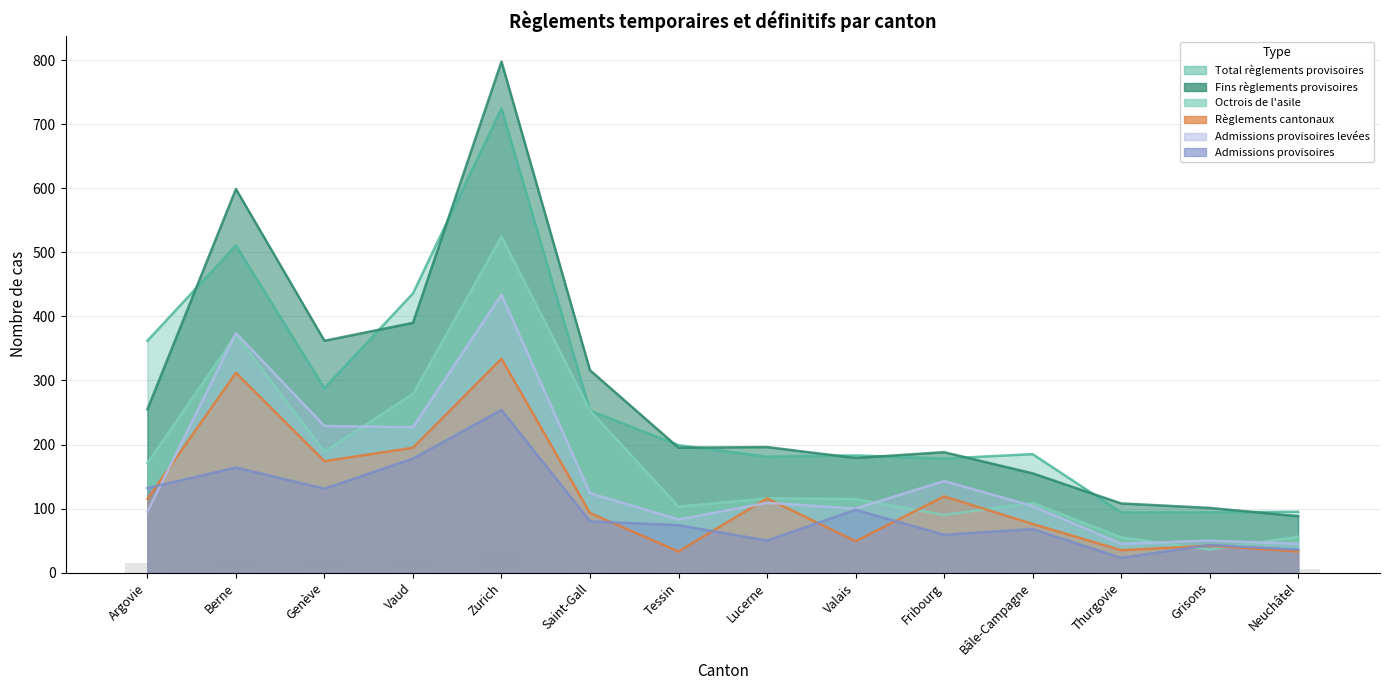

At which label does Admissions provisoires levées reach its minimum?

Thurgovie